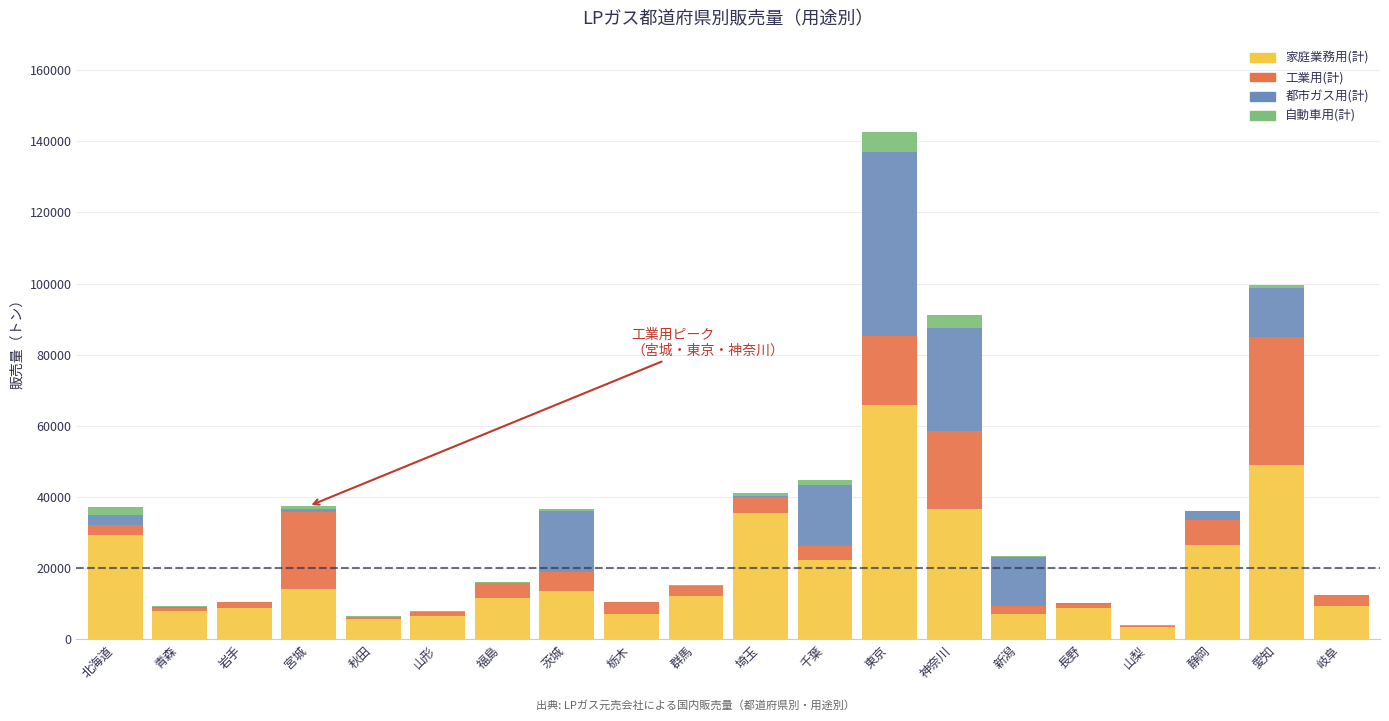

What are all the series names shown in the legend?

家庭業務用(計), 工業用(計), 都市ガス用(計), 自動車用(計)